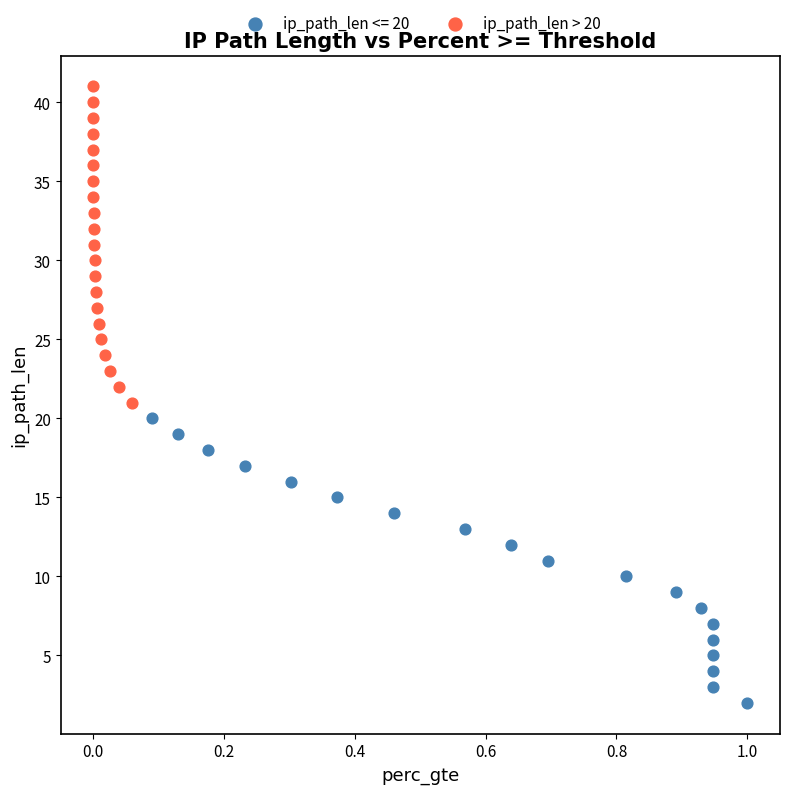

Which series reaches the minimum Y coordinate?

ip_path_len <= 20